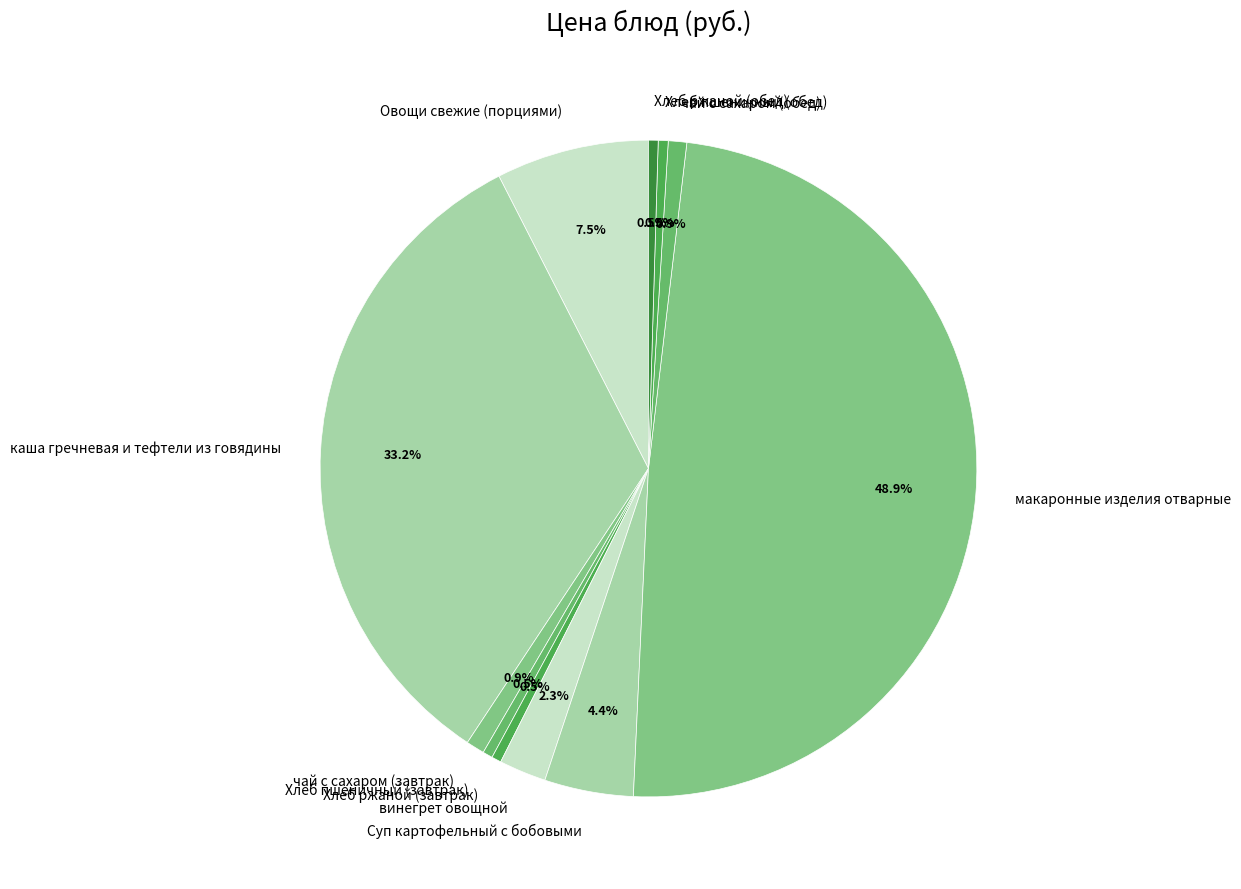

How many slices are in this pie chart?

11